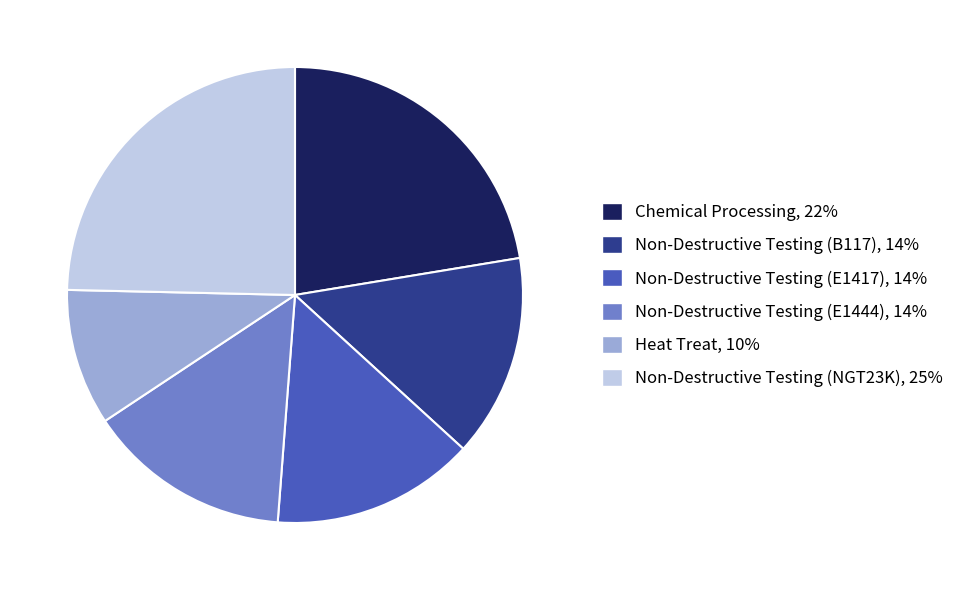

Is it true that Heat Treat is 22% of the pie?

False